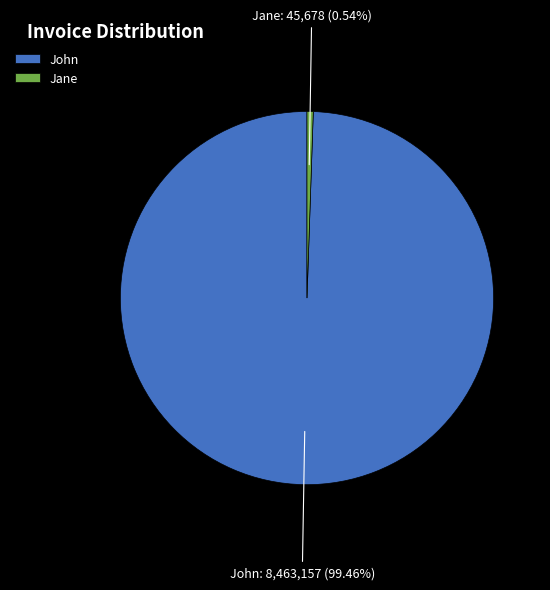

Which has a higher value, Jane or John?

John